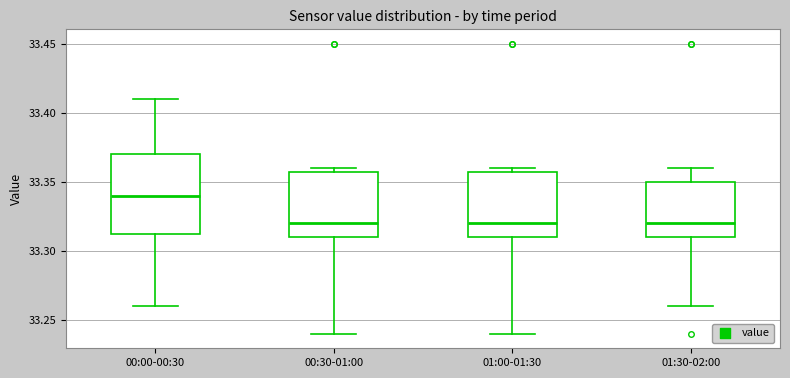

Reading left to right, read every box against the y-axis: the position of its median line, the range the box covers, and the ends of its whiskers. The values are not printed on the chart, so give them approximately, as read against the axis.

00:00-00:30: median 33.340, box 33.315 to 33.370, whiskers 33.260 to 33.410
00:30-01:00: median 33.320, box 33.310 to 33.360, whiskers 33.240 to 33.360 (just above the box's upper edge)
01:00-01:30: median 33.320, box 33.310 to 33.360, whiskers 33.240 to 33.360 (just above the box's upper edge)
01:30-02:00: median 33.320, box 33.310 to 33.350, whiskers 33.260 to 33.360